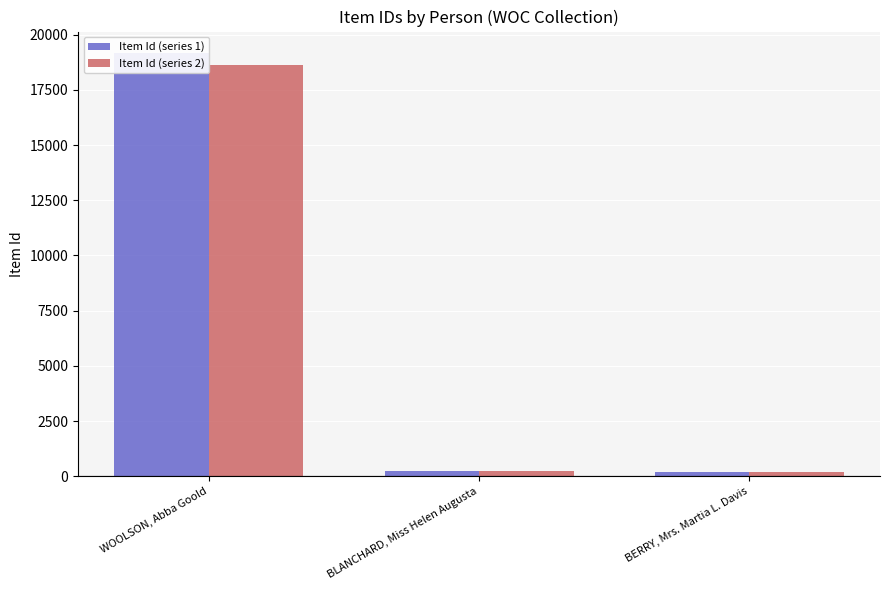

Reading left to right, what are all the values shown in this chart?

Item Id (series 1): 19180.0	249.0	210.0
Item Id (series 2): 18604.6	241.5	203.7